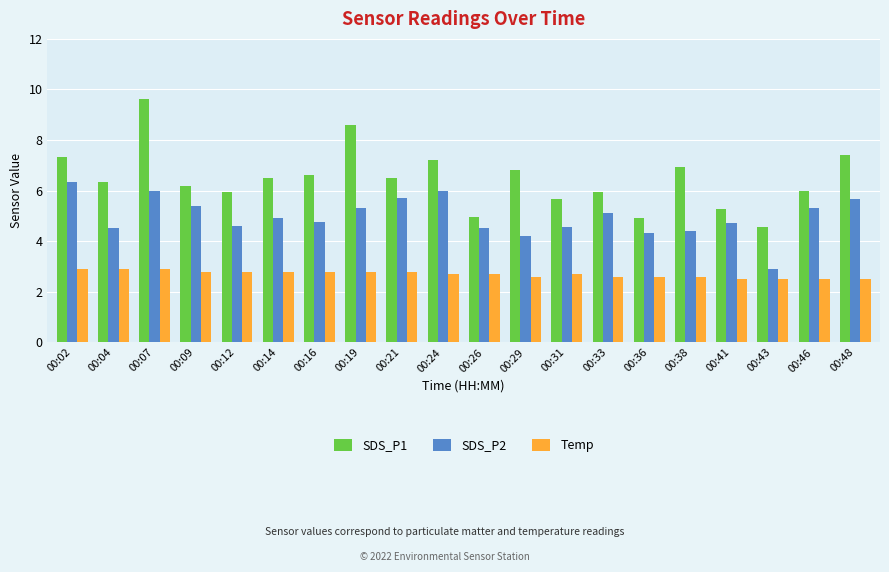

List the series in order of their overall mean, lowest first.

Temp, SDS_P2, SDS_P1